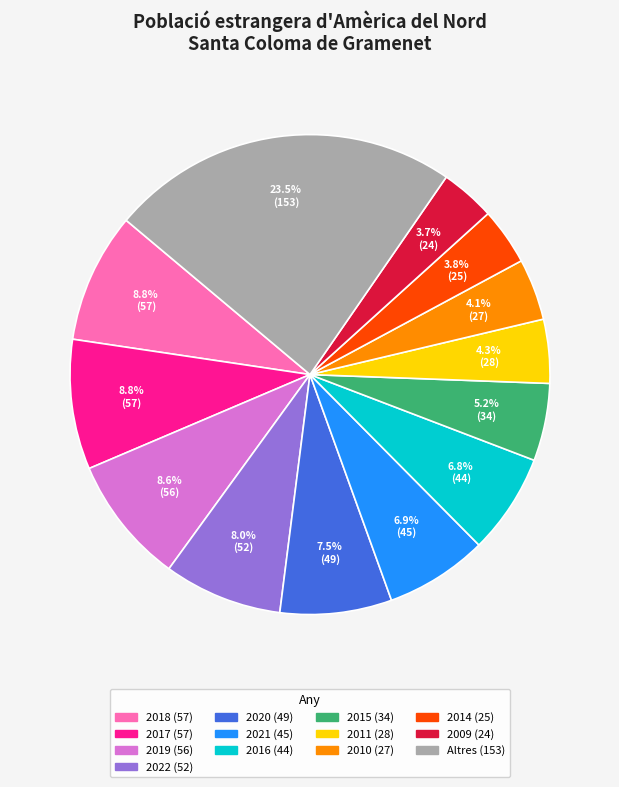

How many segments does this pie chart have?

13